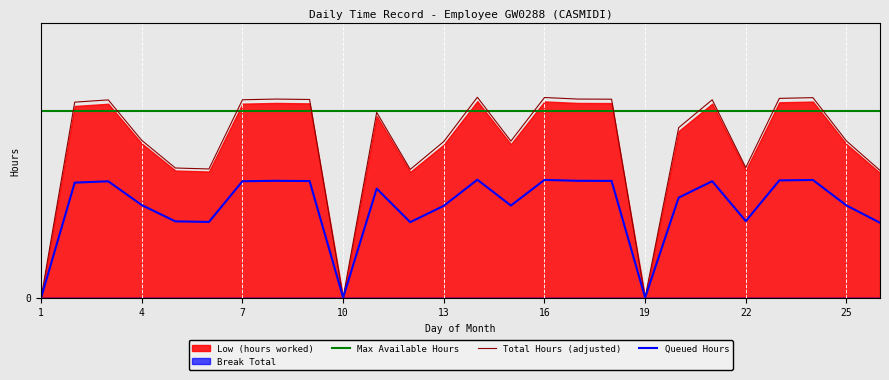

List the series in order of their peak value, lowest first.

Queued Hours, Max Available Hours, Total Hours (adjusted)